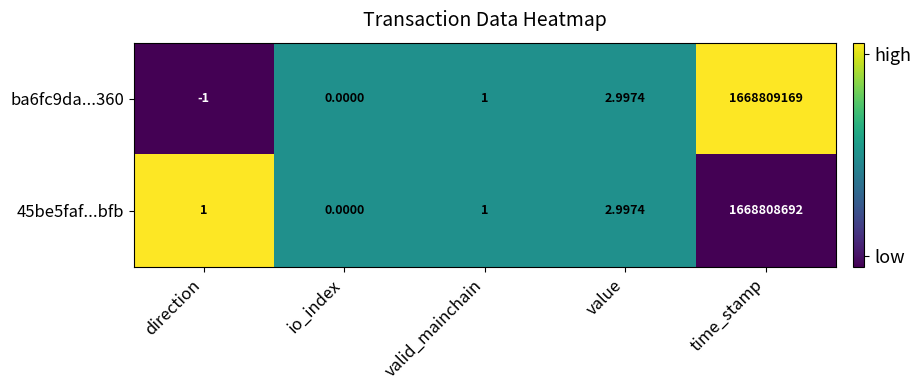

At which category is the sum across all series the highest?

time_stamp